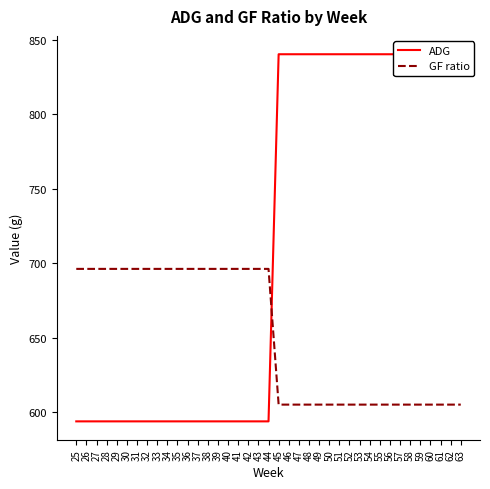

What is the spread (max minus min) of values at 61?

235.4